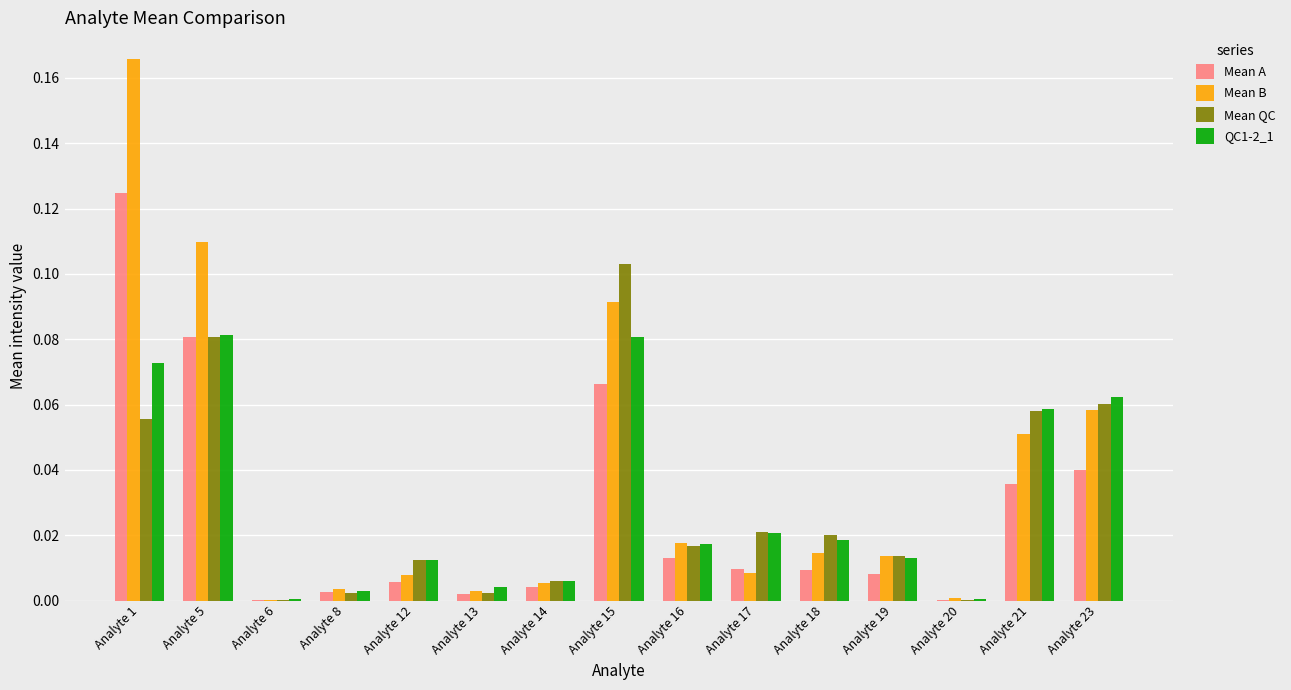

At which category does the chart reach its peak across all series?

Analyte 1